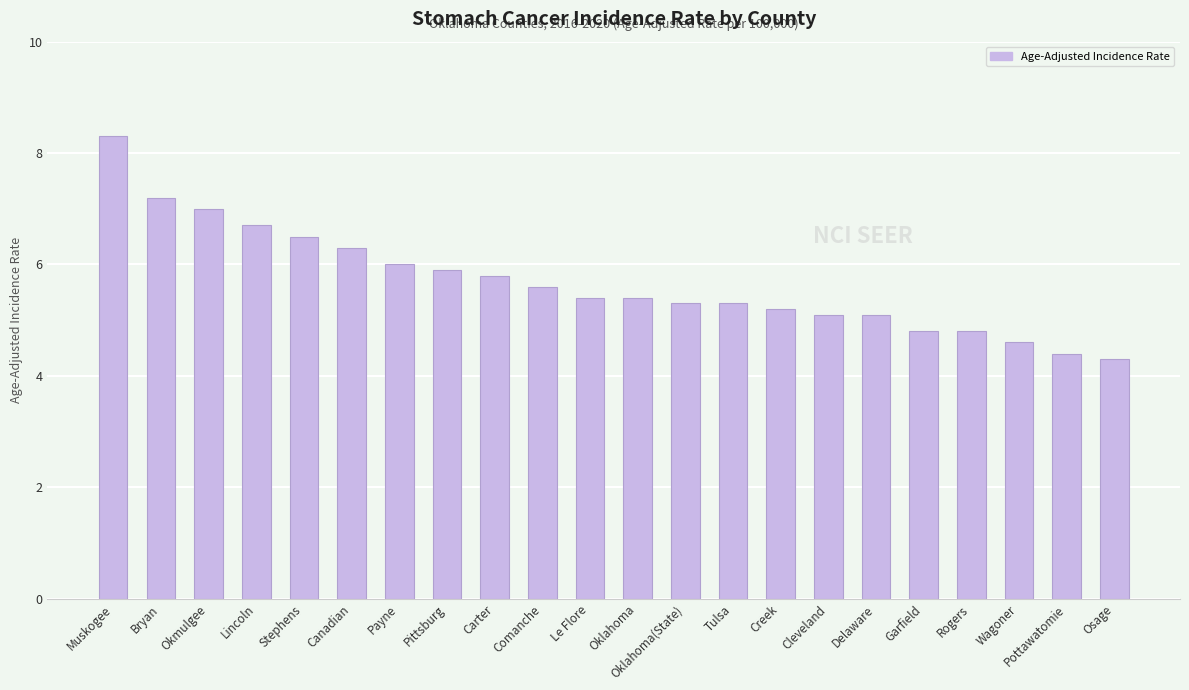

True or false: the data shows 3.1 at Garfield.

False